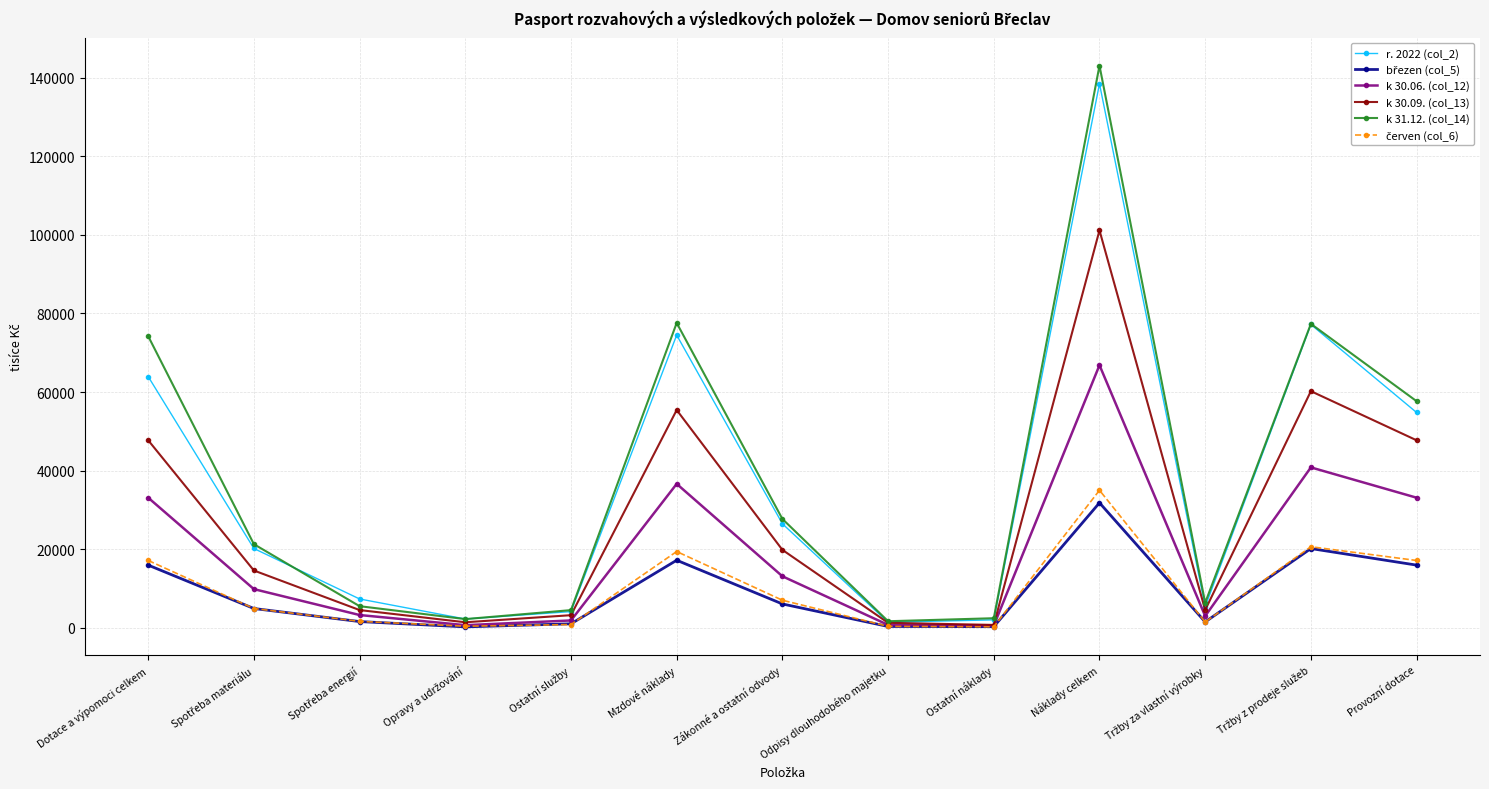

What is the label of the 4th point from the right?

Náklady celkem